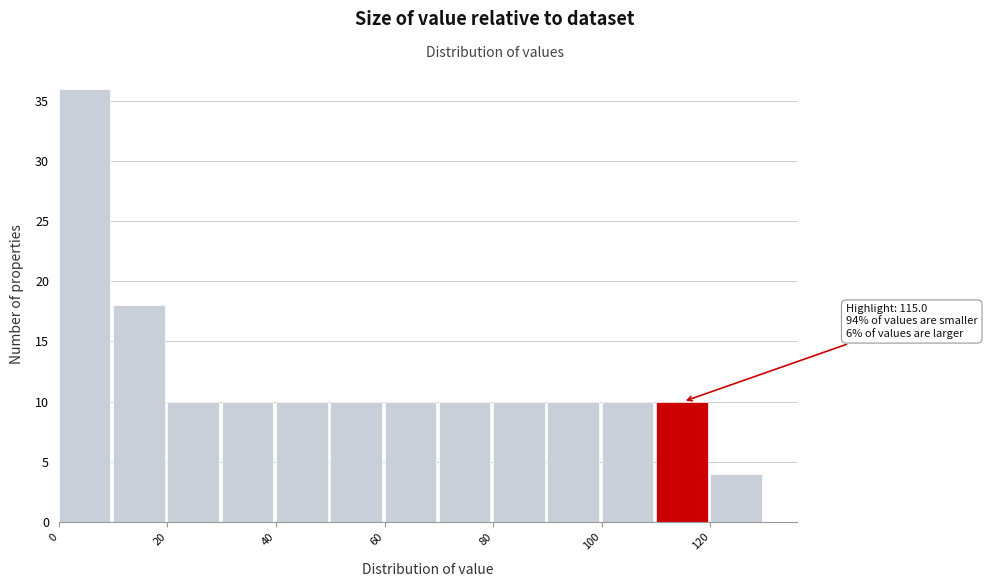

Which range on the x-axis has the tallest bar?

0 to 10